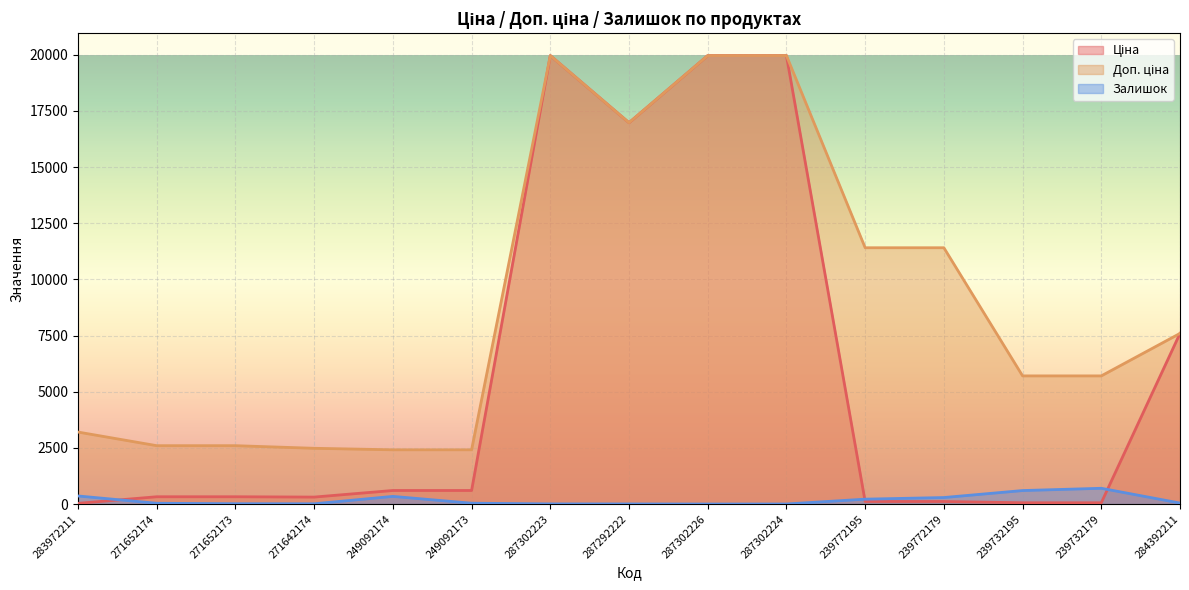

Which category has the highest value across all series?

287302223